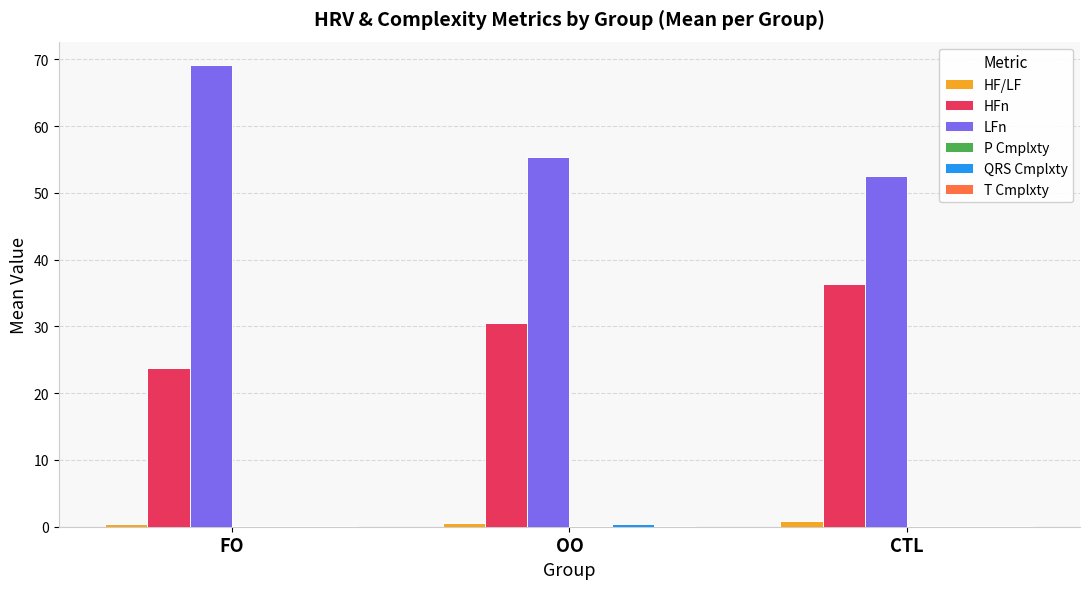

Which series has the largest total across all categories?

LFn